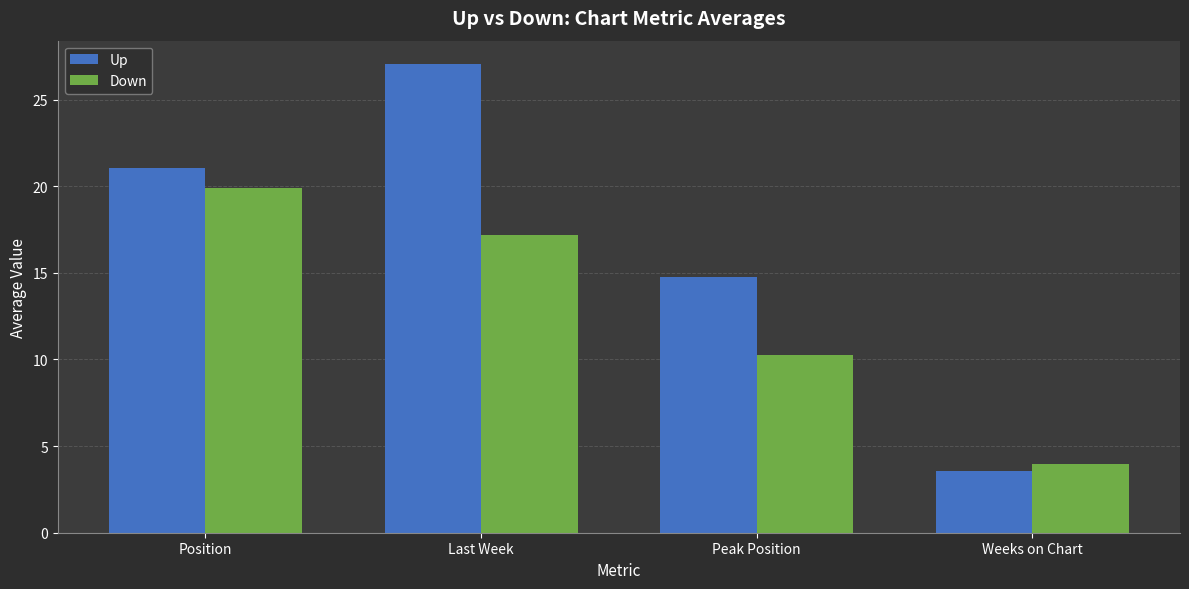

What is the value of the Down bar at the 3rd from the left?

10.3